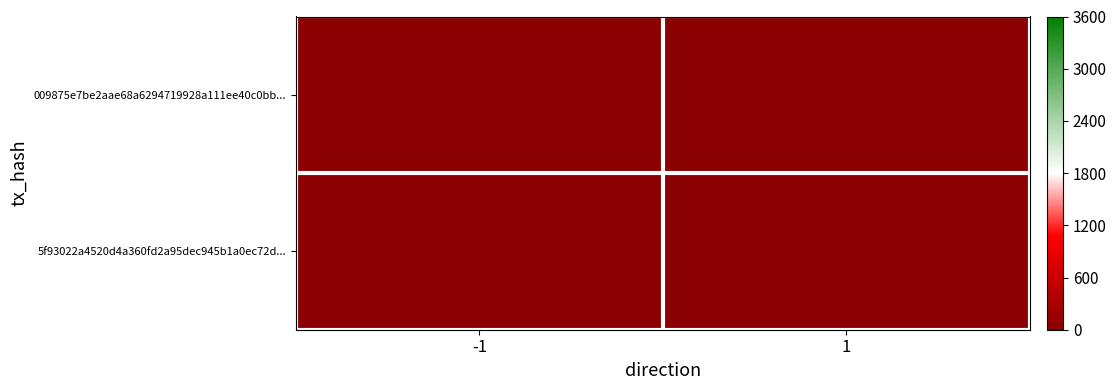

Reading left to right, what are all the values shown in this chart?

009875e7be2aae68a6294719928a111ee40c0bb...: -1=13	1=0
5f93022a4520d4a360fd2a95dec945b1a0ec72d...: -1=0	1=2